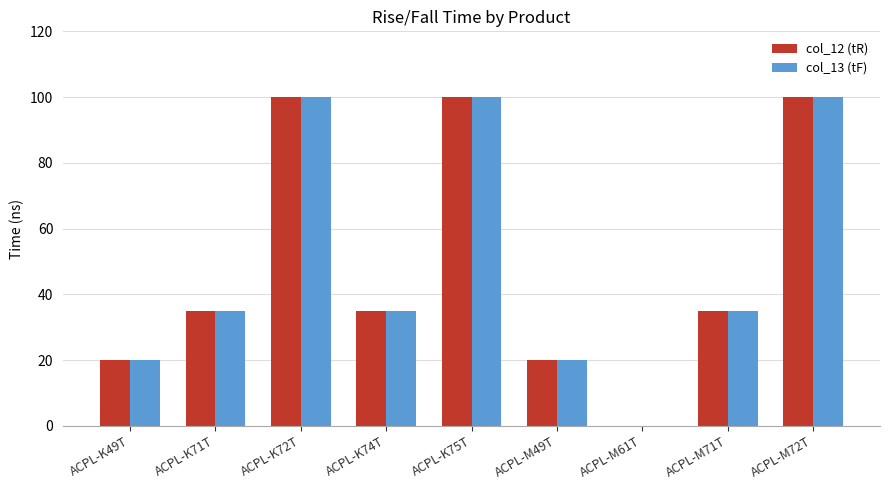

Is it true that col_12 (tR) equals 0.1 at ACPL-M61T?

True